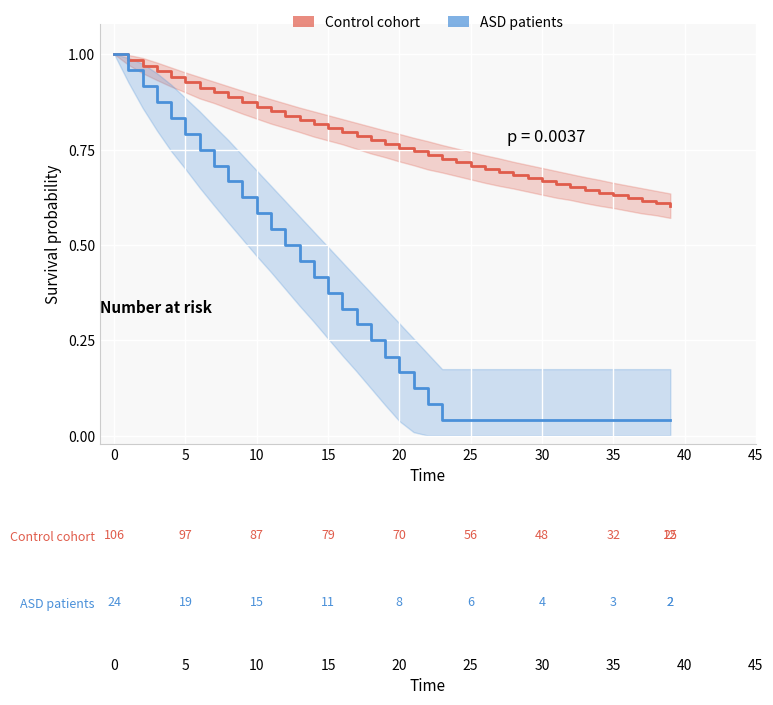

True or false: ASD patients and Control cohort cross at least once.

False